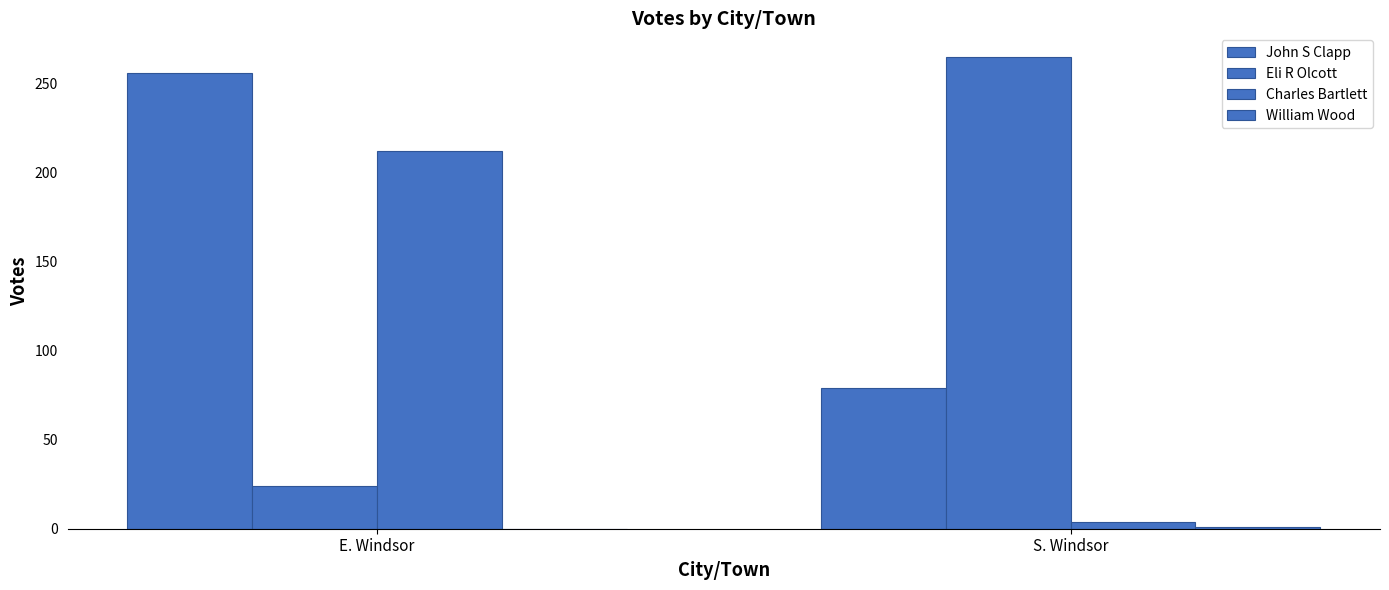

Which series has the widest spread of values?

Eli R Olcott